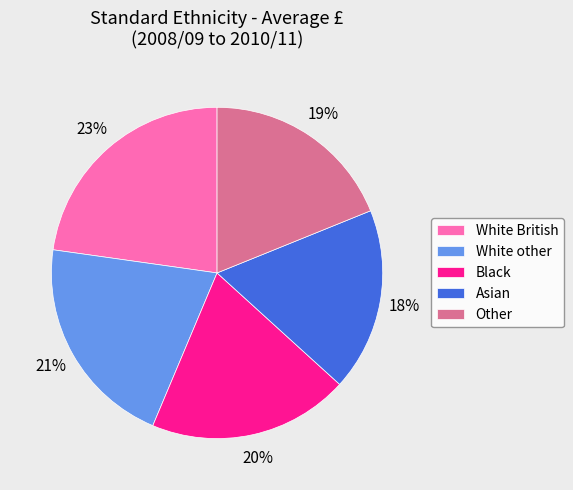

How many segments does this pie chart have?

5